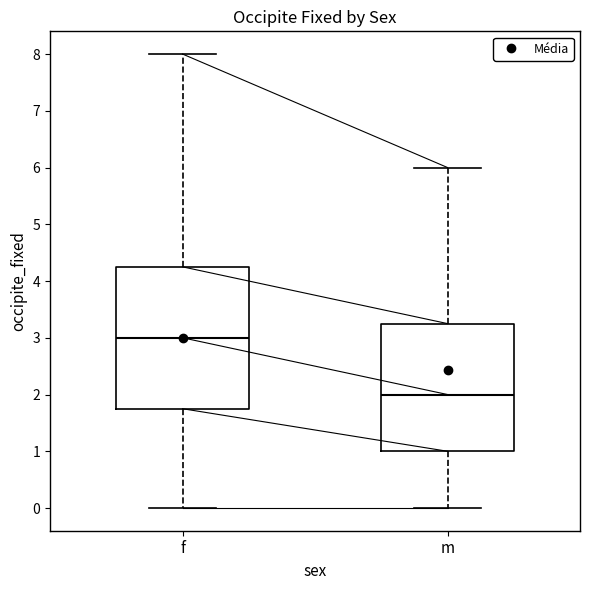

Which box's median line is the lowest?

m